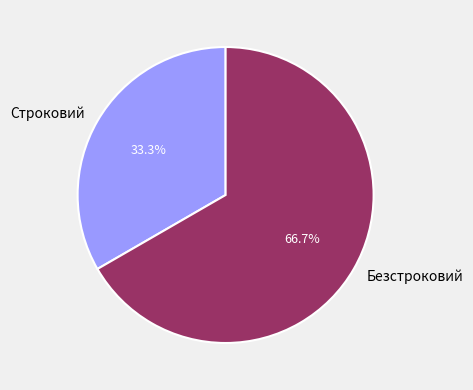

The Строковий slice represents 41% of the pie. True or false?

False